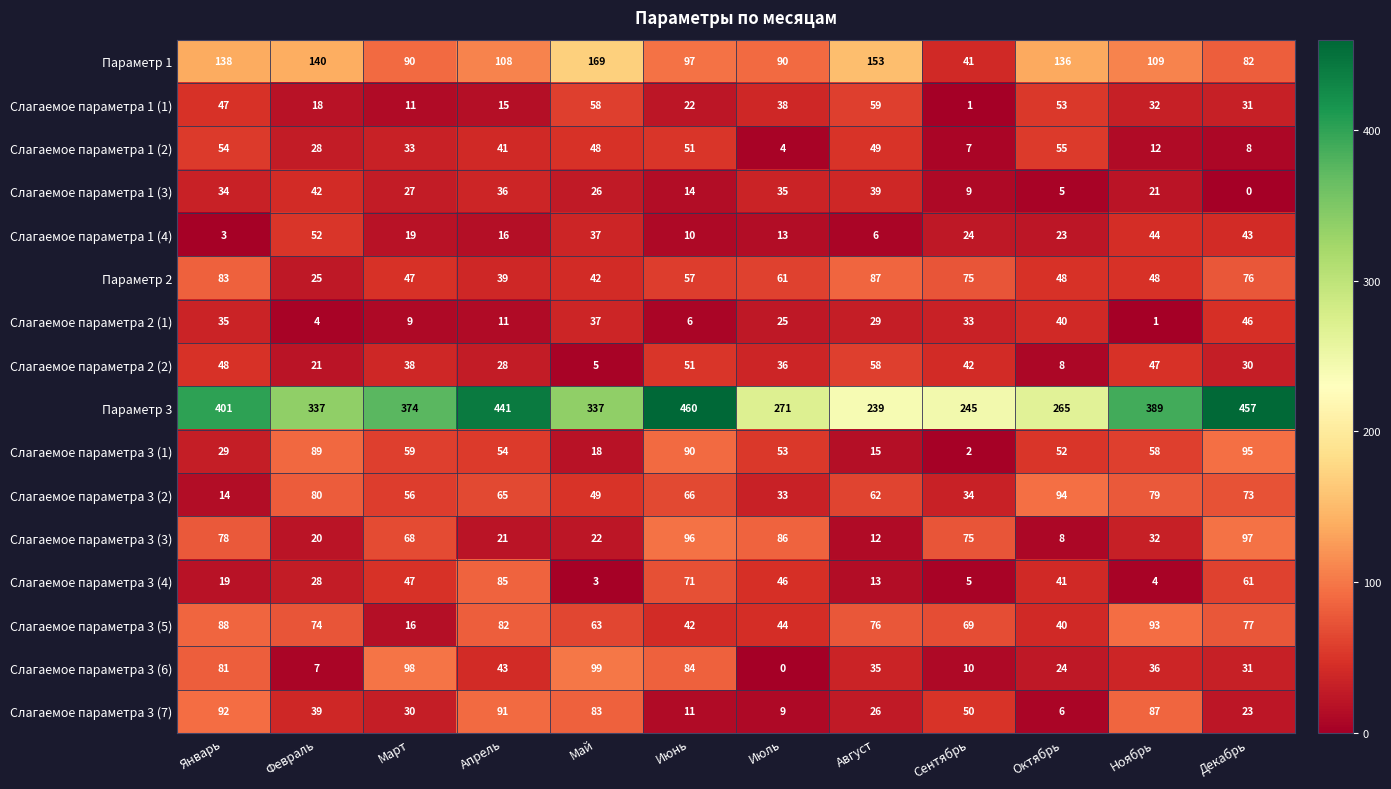

List the series in order of their peak value, lowest first.

Слагаемое параметра 1 (3), Слагаемое параметра 2 (1), Слагаемое параметра 1 (4), Слагаемое параметра 1 (2), Слагаемое параметра 2 (2), Слагаемое параметра 1 (1), Слагаемое параметра 3 (4), Параметр 2, Слагаемое параметра 3 (7), Слагаемое параметра 3 (5), Слагаемое параметра 3 (2), Слагаемое параметра 3 (1), Слагаемое параметра 3 (3), Слагаемое параметра 3 (6), Параметр 1, Параметр 3